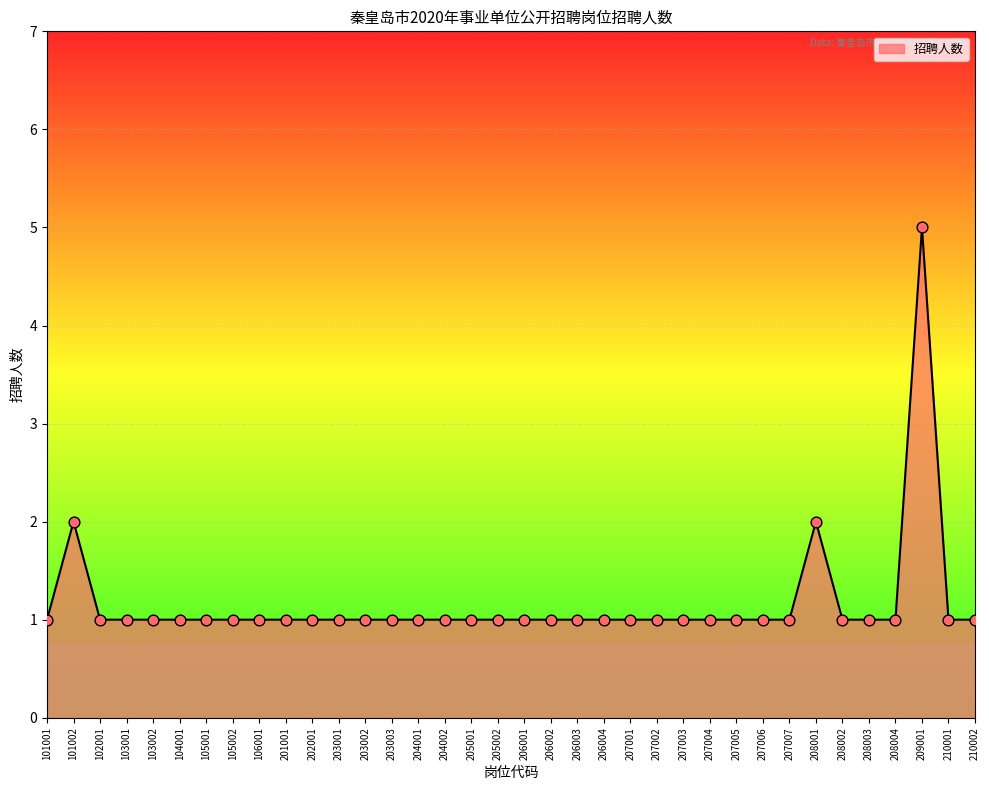

Which has a higher value, 208001 or 206002?

208001